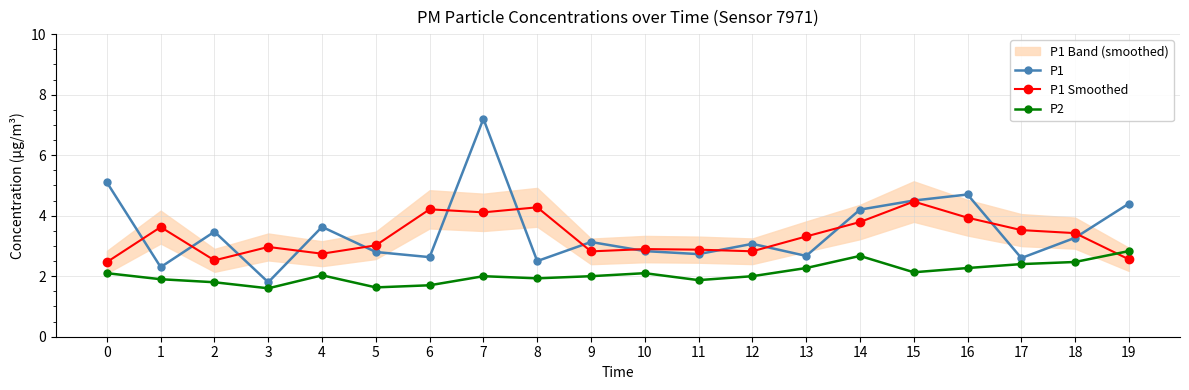

At which category is the sum across all series the highest?

7